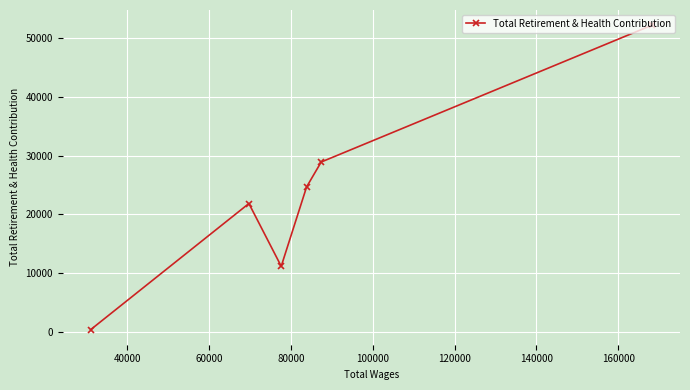

What is the greatest value displayed?

52228